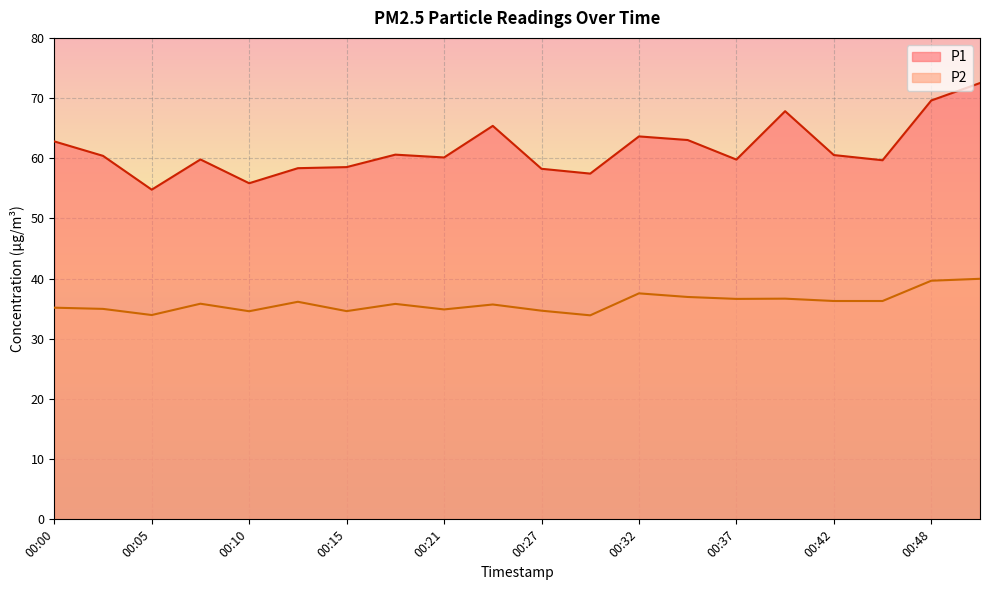

True or false: P2 and P1 cross at least once.

False